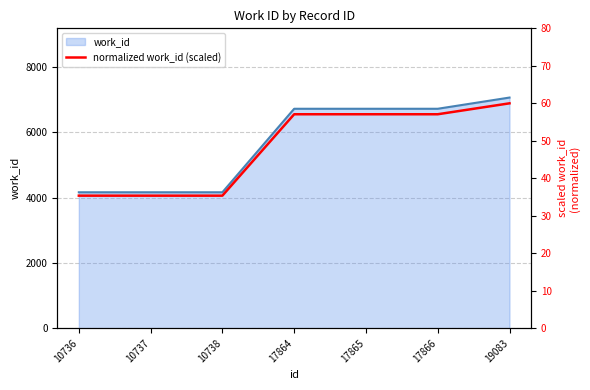

Reading right to left, what are all the values shown in this chart?

60.0	57.1	57.1	57.1	35.4	35.4	35.4